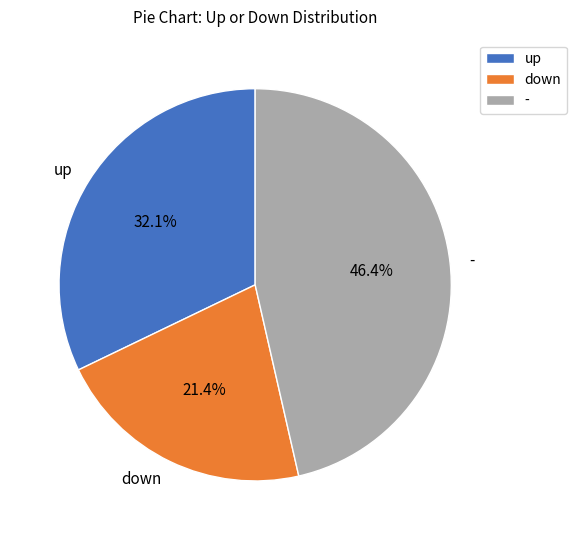

How much of the chart is everything except up?

67.9%